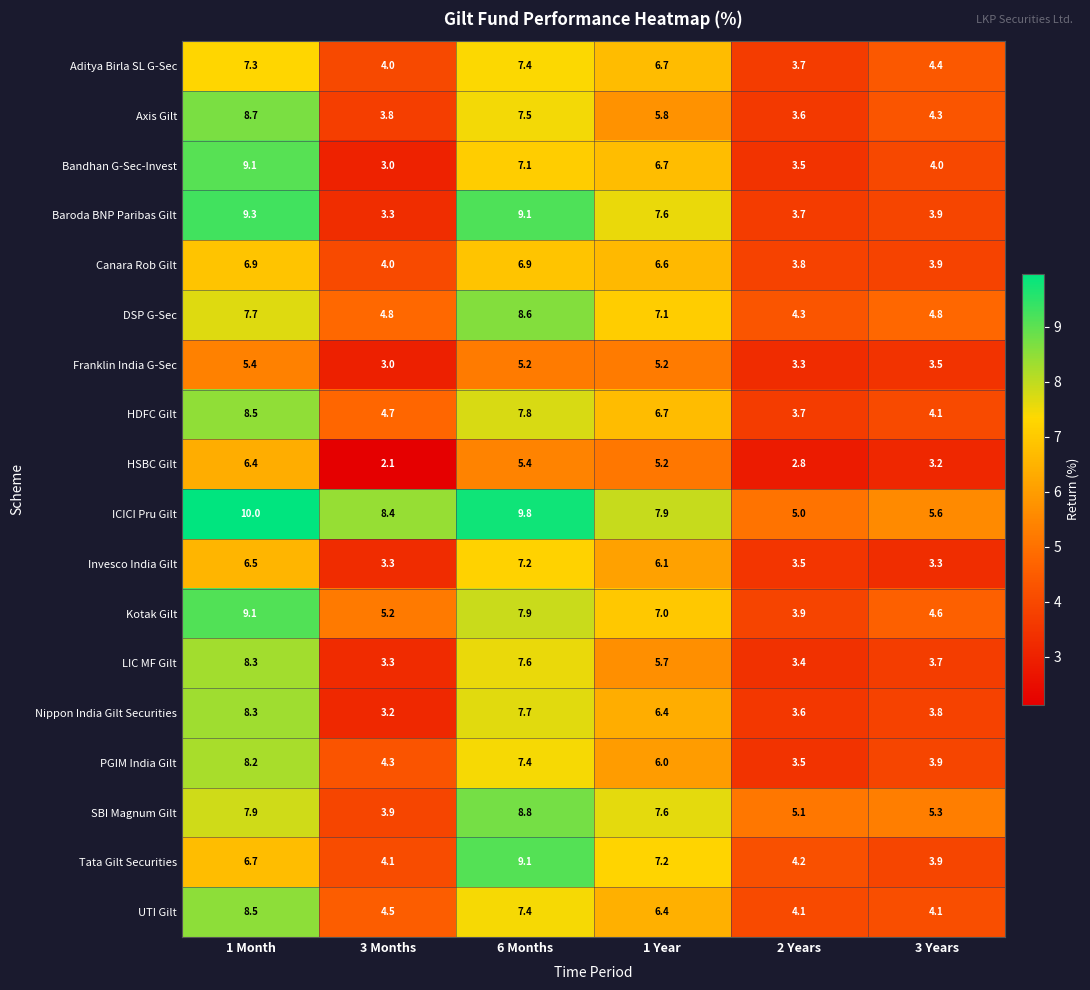

Is the value of Kotak Gilt at 6 Months greater than the value of DSP G-Sec at 1 Month?

Yes